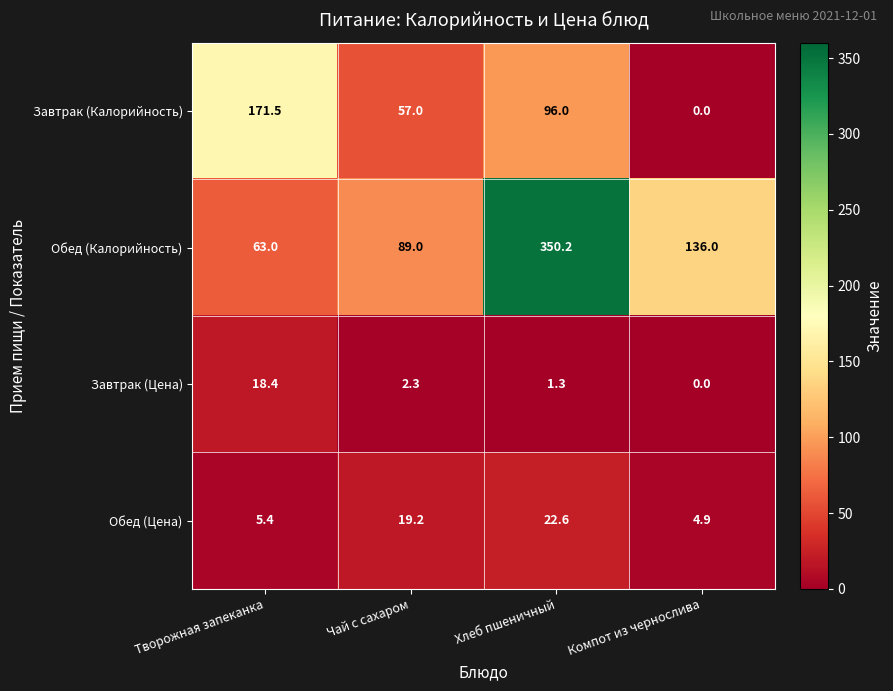

Reading right to left, what are all the values shown in this chart?

Завтрак (Калорийность): 0.0	96.0	57.0	171.5
Обед (Калорийность): 136.0	350.2	89.0	63.0
Завтрак (Цена): 0.0	1.3	2.3	18.4
Обед (Цена): 4.9	22.6	19.2	5.4